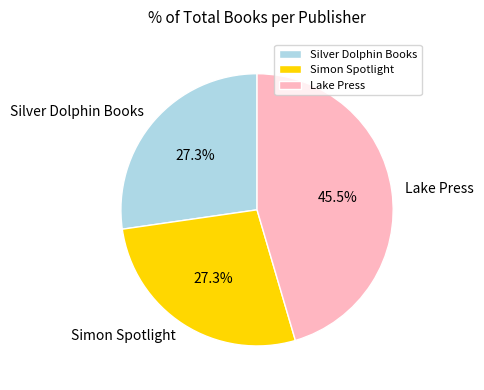

What percentage do Lake Press and Simon Spotlight together represent?

72.7%